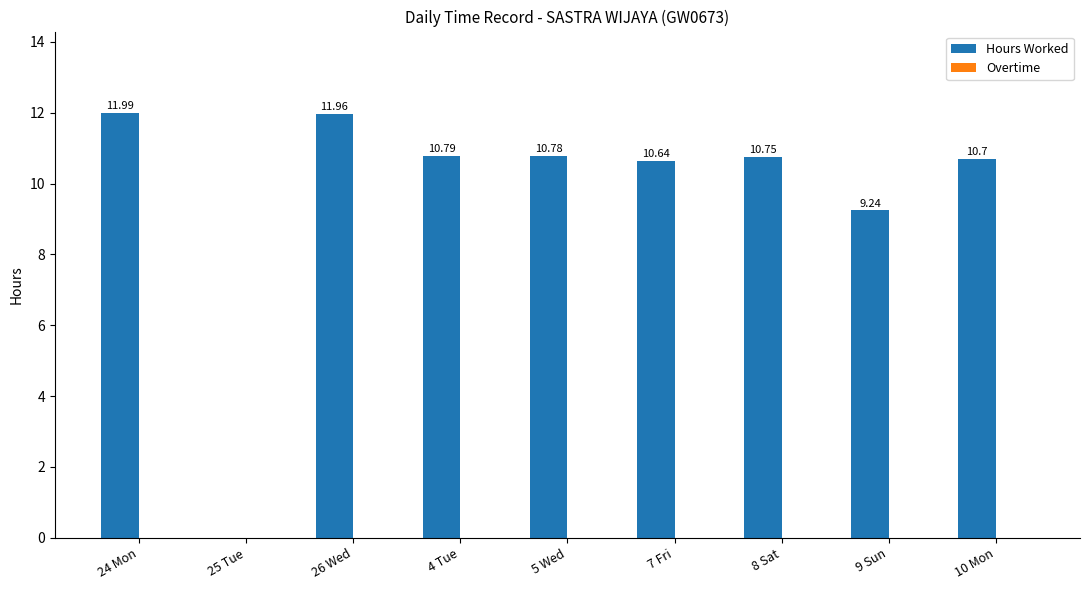

Which has a higher value, 24 Mon or 4 Tue?

24 Mon